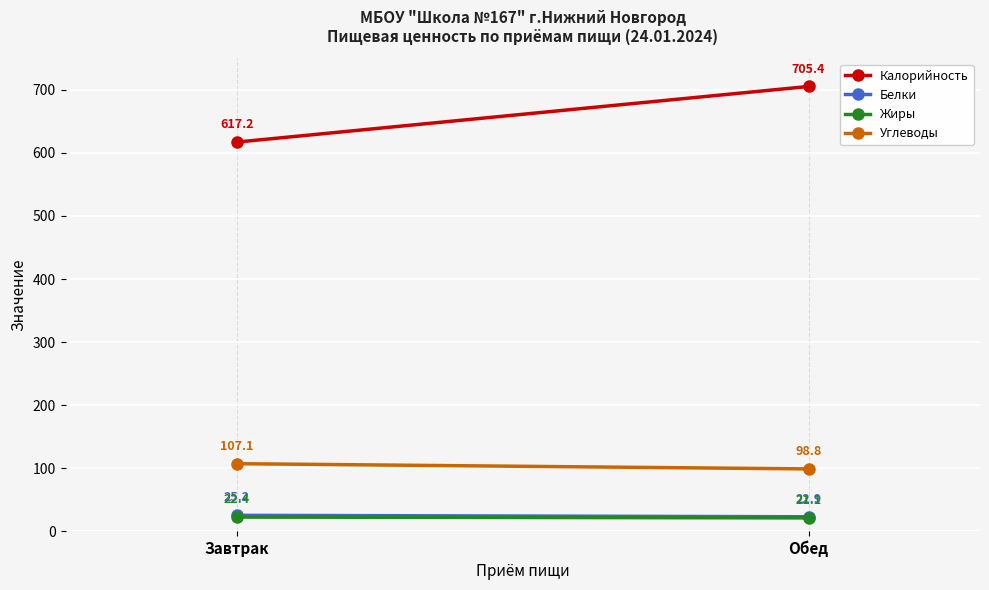

What is the minimum value for Калорийность?

617.2